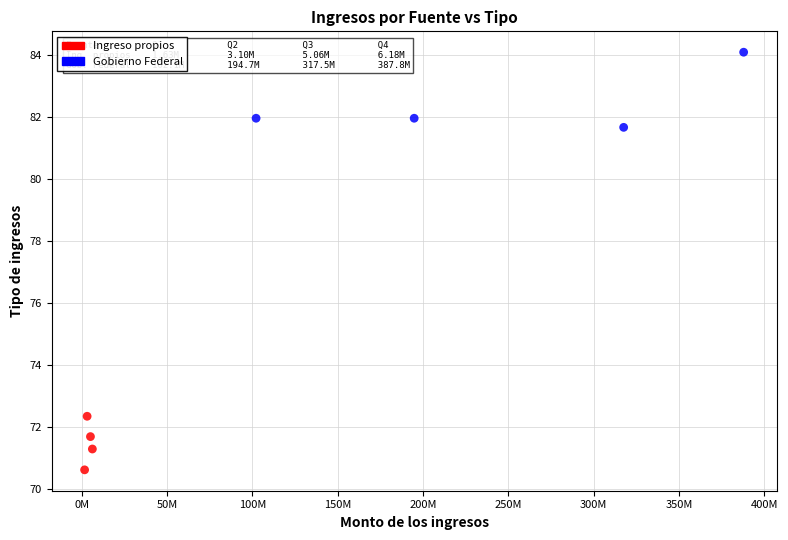

Which series contains the highest Y value?

Gobierno Federal